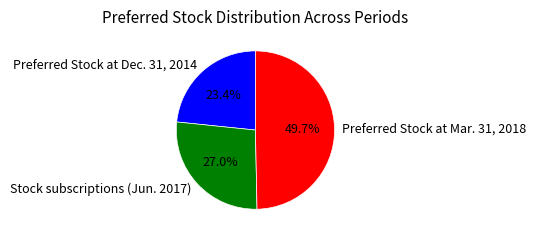

Does Preferred Stock at Dec. 31, 2014 represent more than half of the total?

No